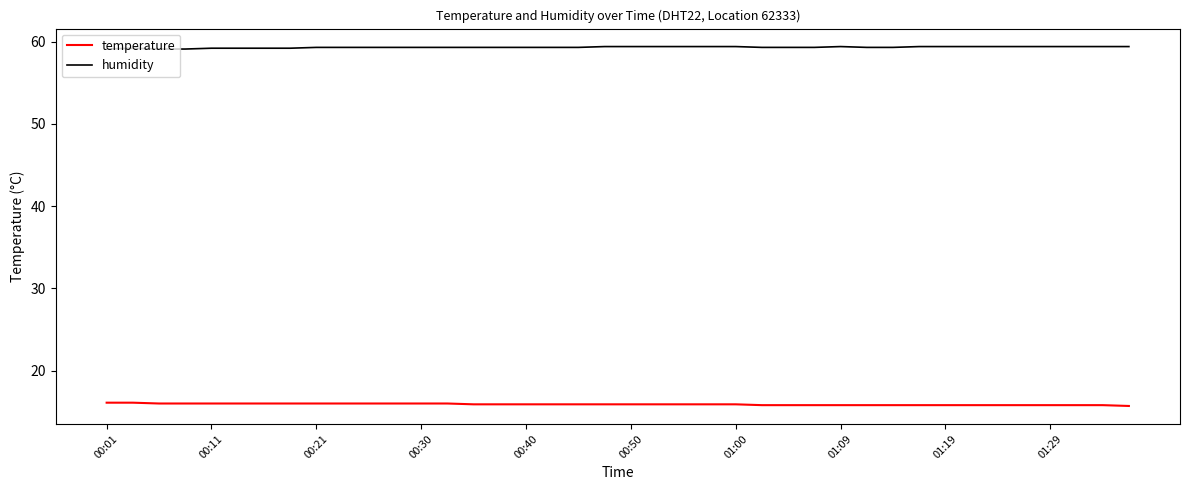

Which series has the largest total across all categories?

humidity